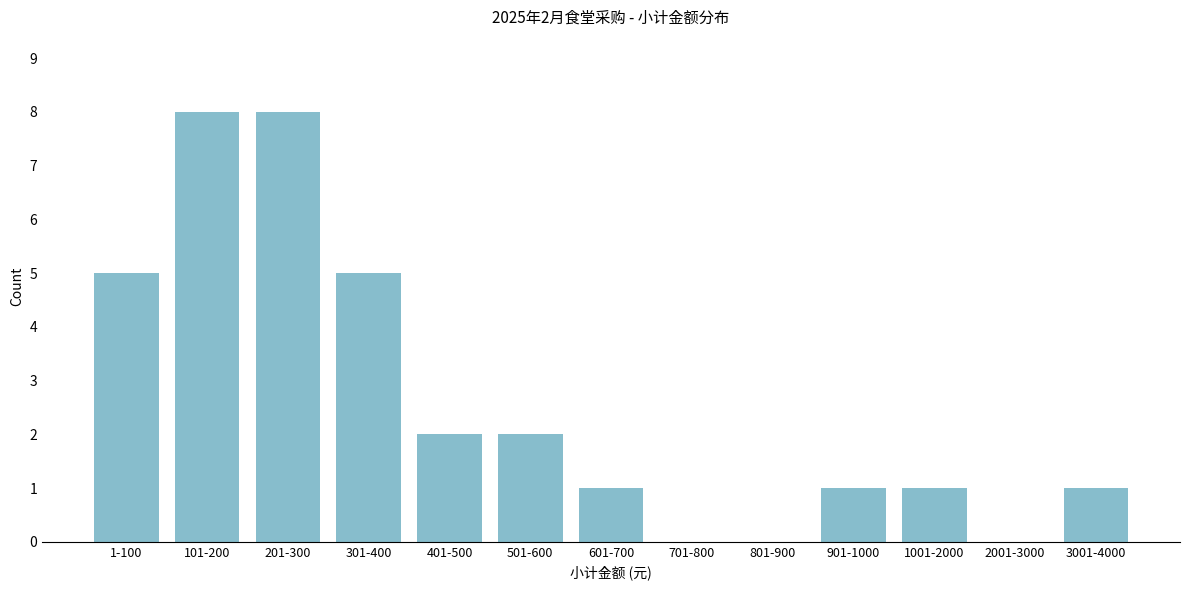

Reading right to left, list all the values displayed in this chart.

3001-4000=1	2001-3000=0	1001-2000=1	901-1000=1	801-900=0	701-800=0	601-700=1	501-600=2	401-500=2	301-400=5	201-300=8	101-200=8	1-100=5